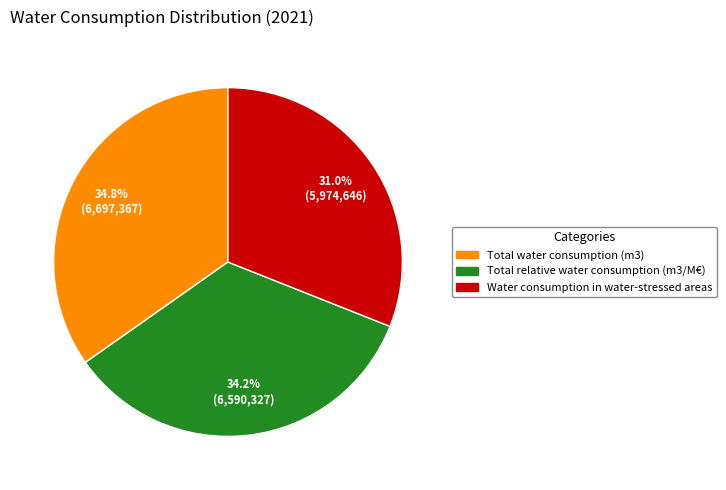

Rank the categories by value from lowest to highest.

Water consumption in water-stressed areas, Total relative water consumption (m3/M€), Total water consumption (m3)